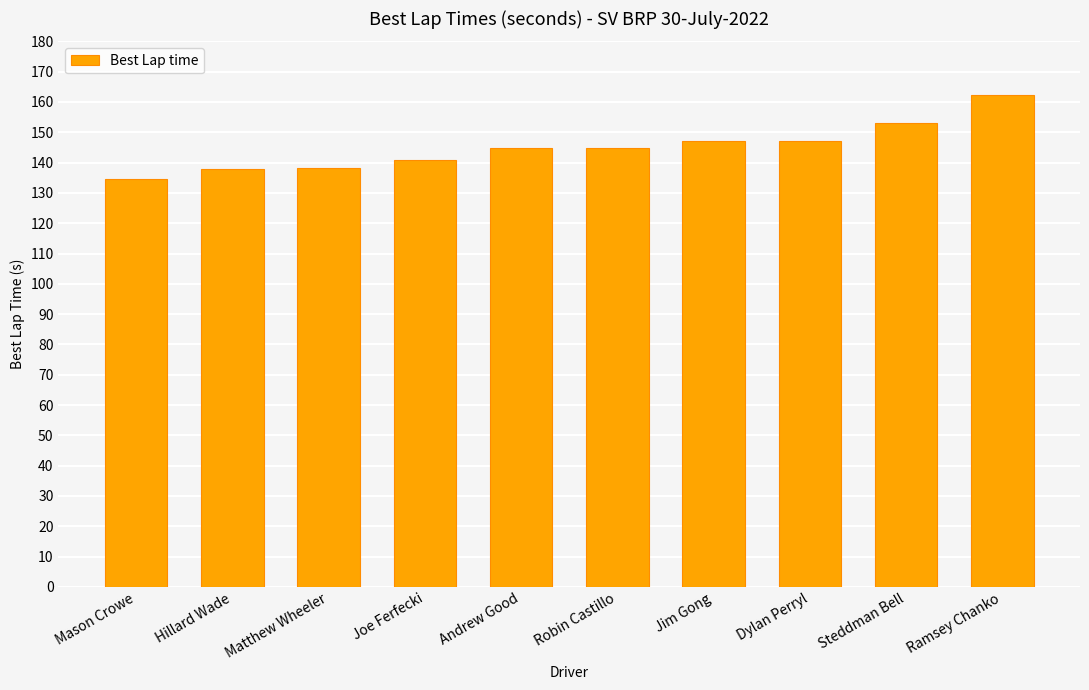

Approximately how many times larger is the value at Matthew Wheeler compared to Dylan Perryl?

0.9